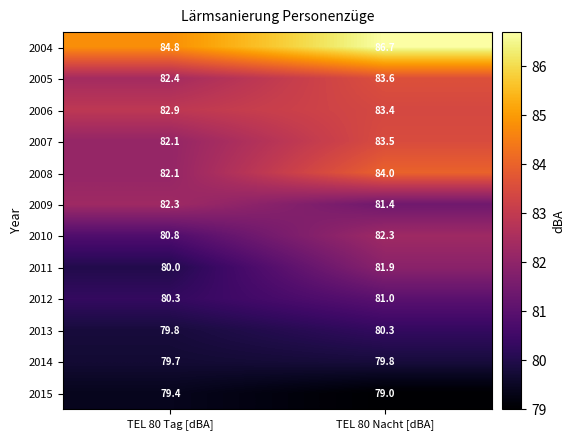

At which category is the sum across all series the highest?

TEL 80 Nacht [dBA]